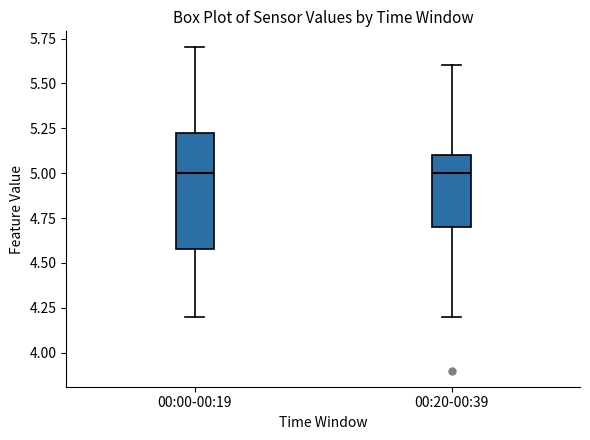

Reading left to right, transcribe this box plot: for each box, give where its median line is, the range the box spans, and where its two whiskers end, as read against the y-axis. The values are not printed on the chart, so give them approximately, as read against the axis.

00:00-00:19: median 5.00, box 4.60 to 5.25, whiskers 4.20 to 5.70
00:20-00:39: median 5.00, box 4.70 to 5.10, whiskers 4.20 to 5.60